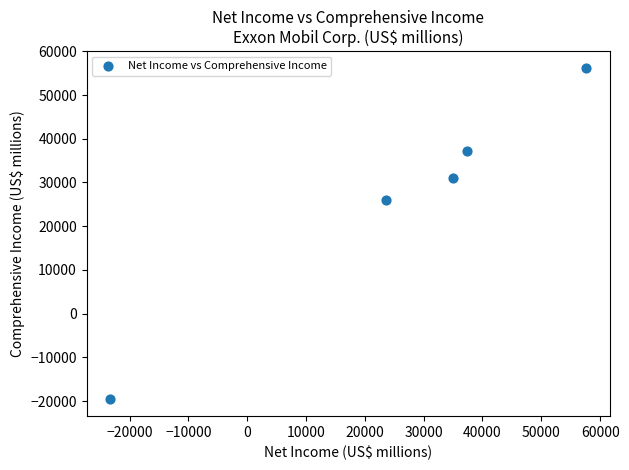

What is the average X value?

26068